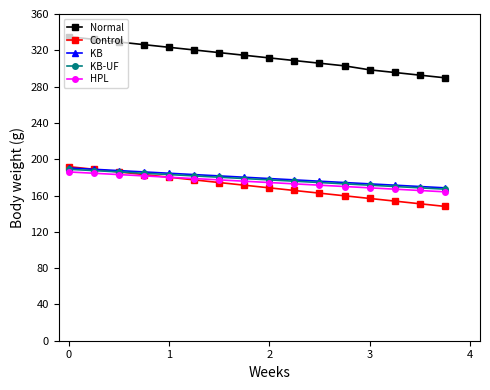

True or false: HPL and Normal cross at least once.

False